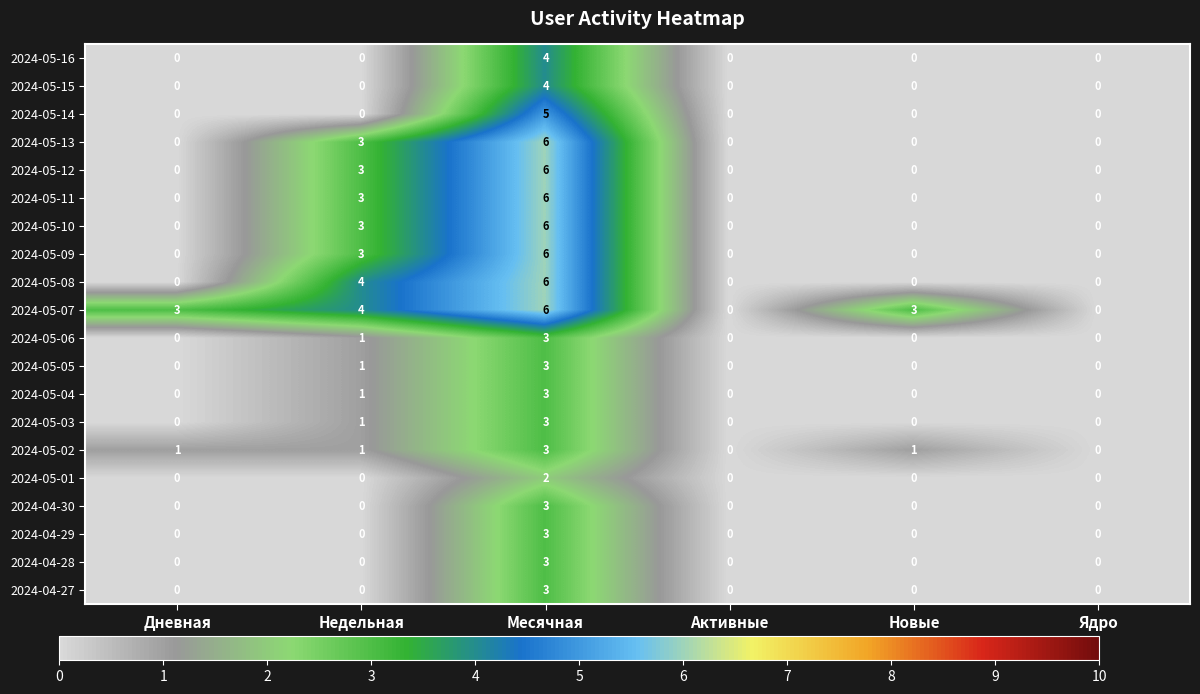

True or false: 2024-05-05 has a value of 0 at Новые.

True